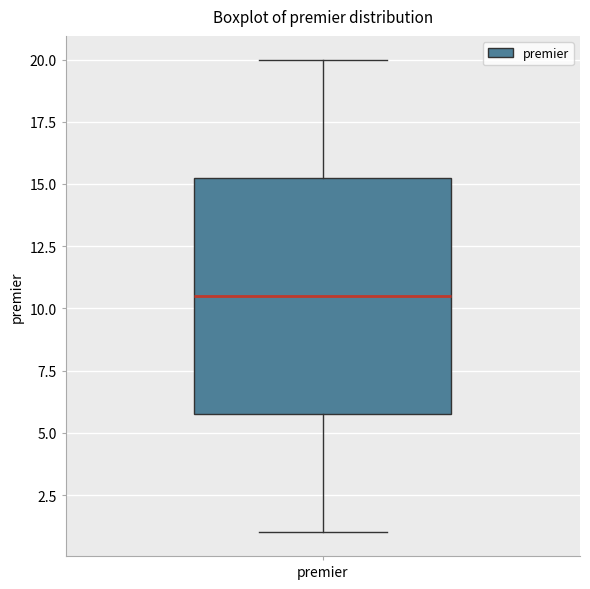

Read this box plot against the y-axis: the position of the median line, the range covered by the box, and the ends of both whiskers. The values are not printed on the chart, so give them approximately, as read against the axis.

median 10.5, box 6.0 to 15.5, whiskers 1.0 to 20.0